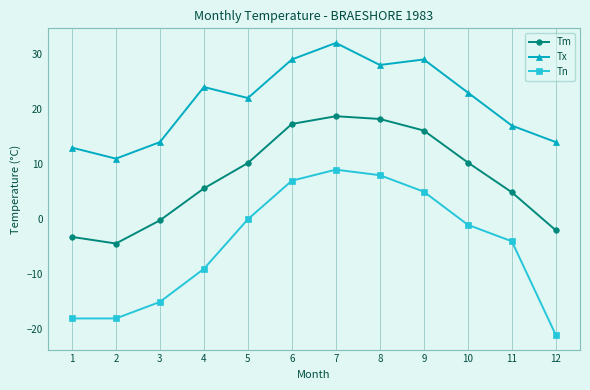

What is the difference between the maximum and minimum values in the Tm series?

23.1